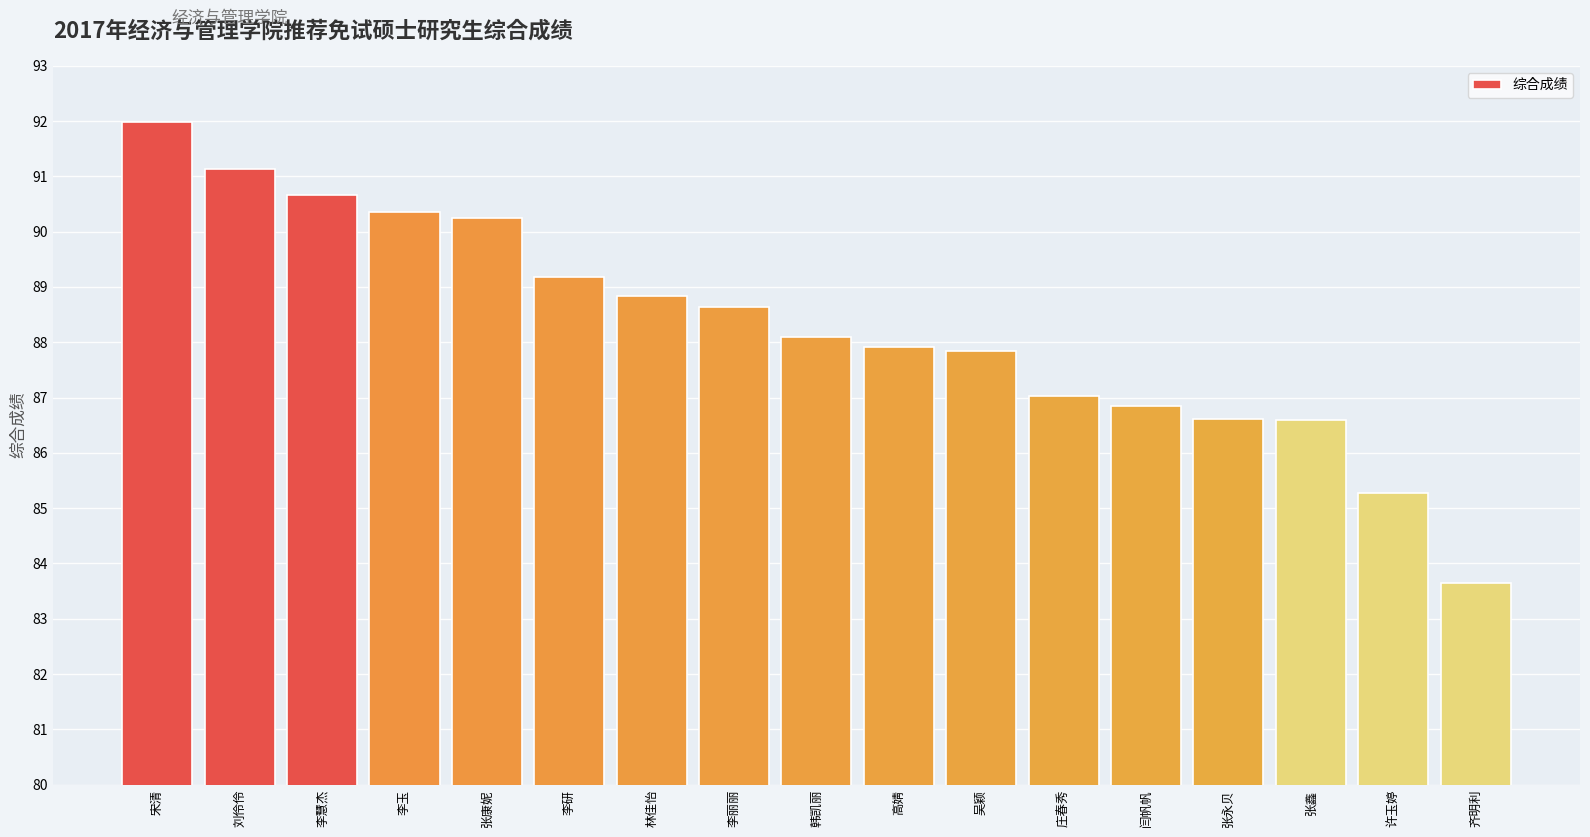

True or false: the data shows 48.0 at 张永贝.

False